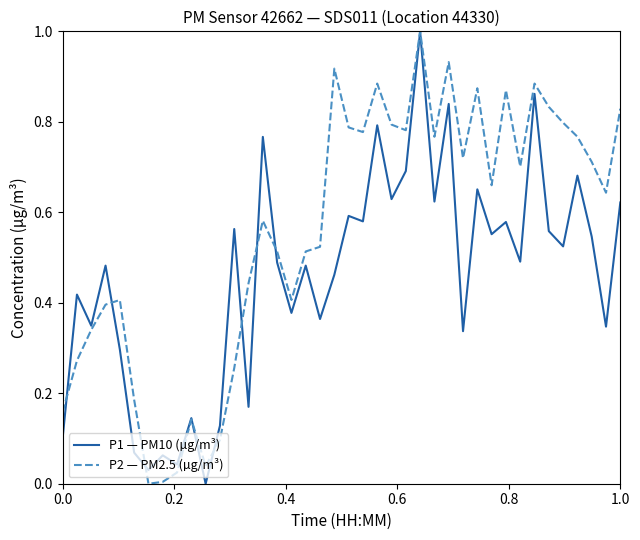

True or false: P1 — PM10 (µg/m³) has more than 1 interior local peaks.

True